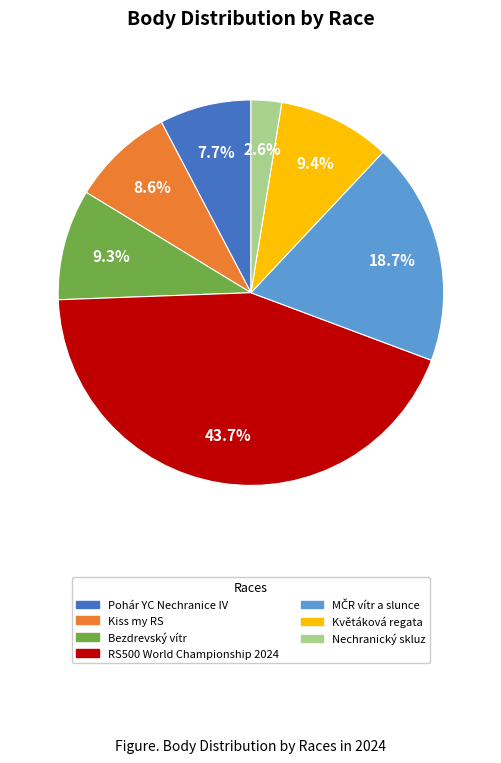

Is it true that Květáková regata is 9% of the pie?

True